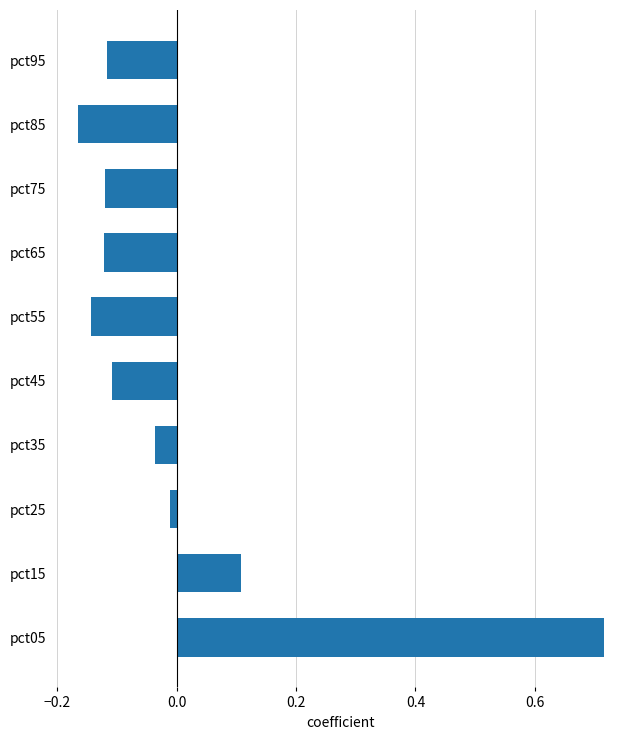

True or false: the data shows -0.0 at pct95.

False